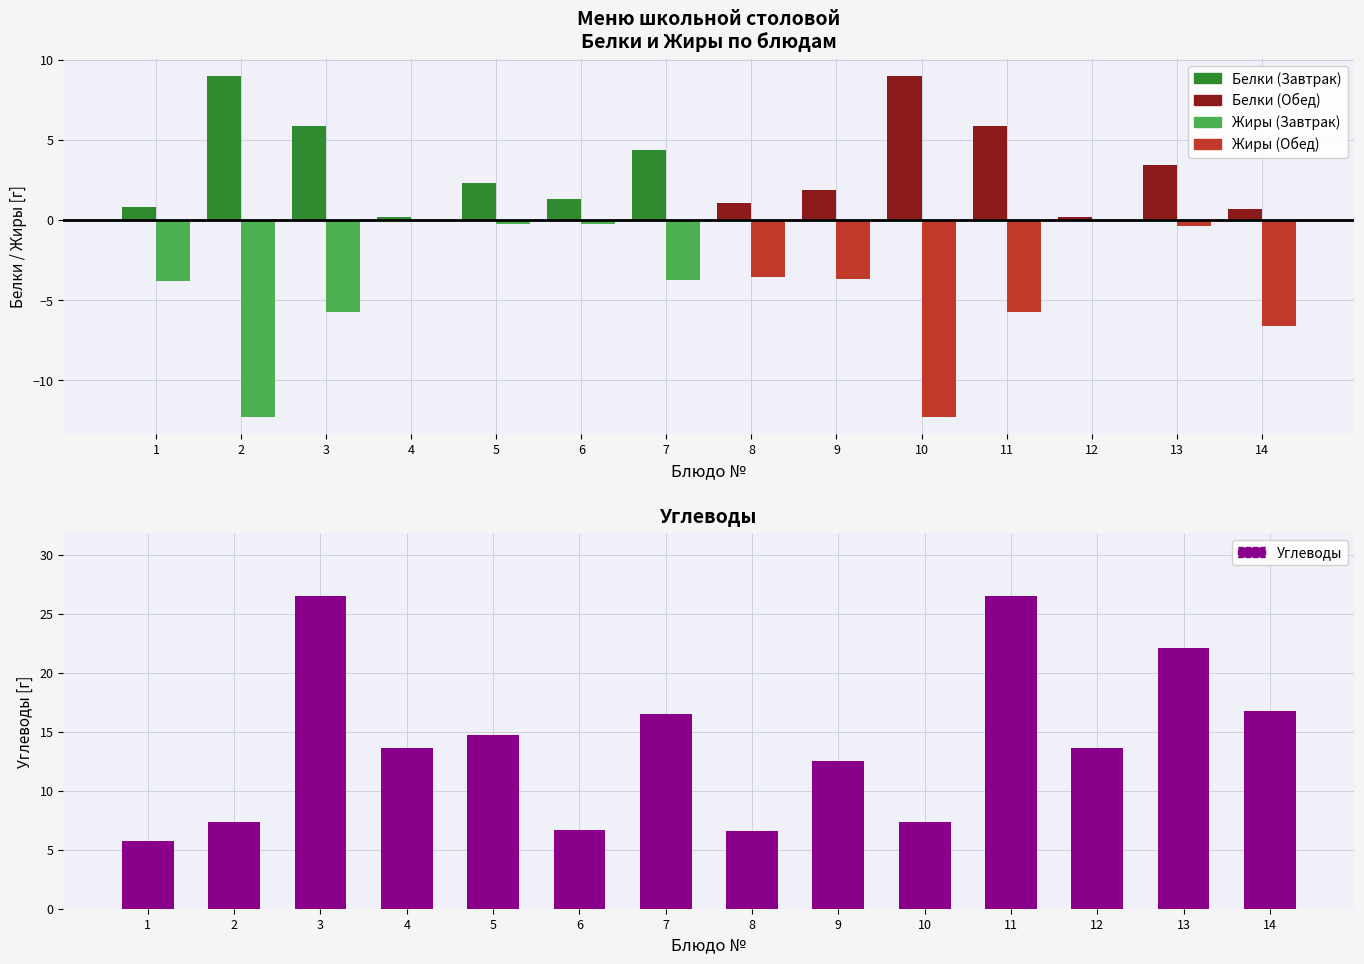

What is the difference between the maximum and minimum values in the Углеводы series?

20.8